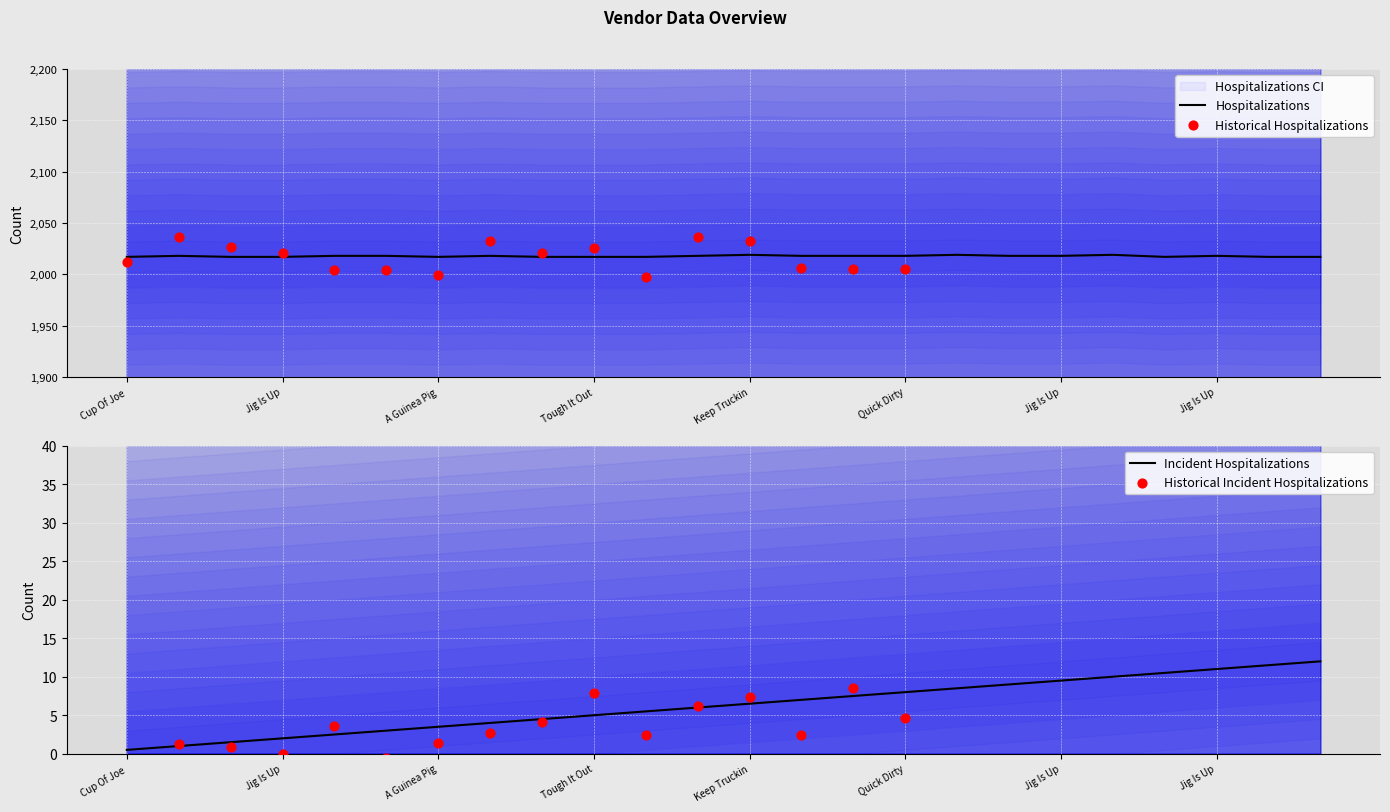

At how many categories does at least one series exceed 1289?

24